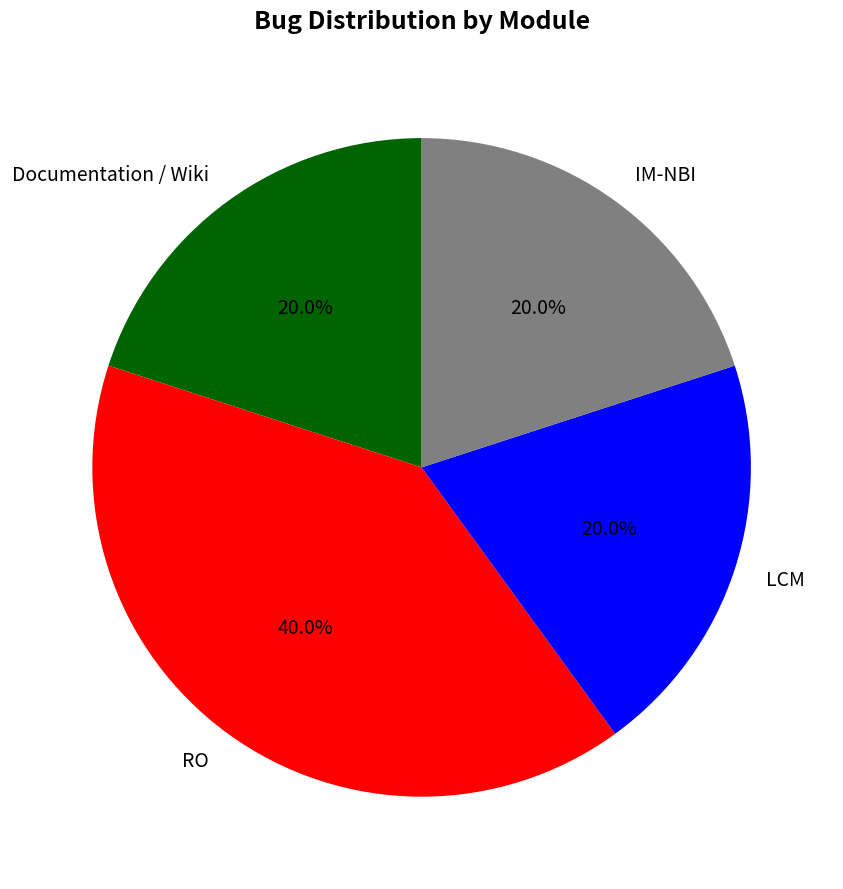

Does Documentation / Wiki represent more than half of the total?

No